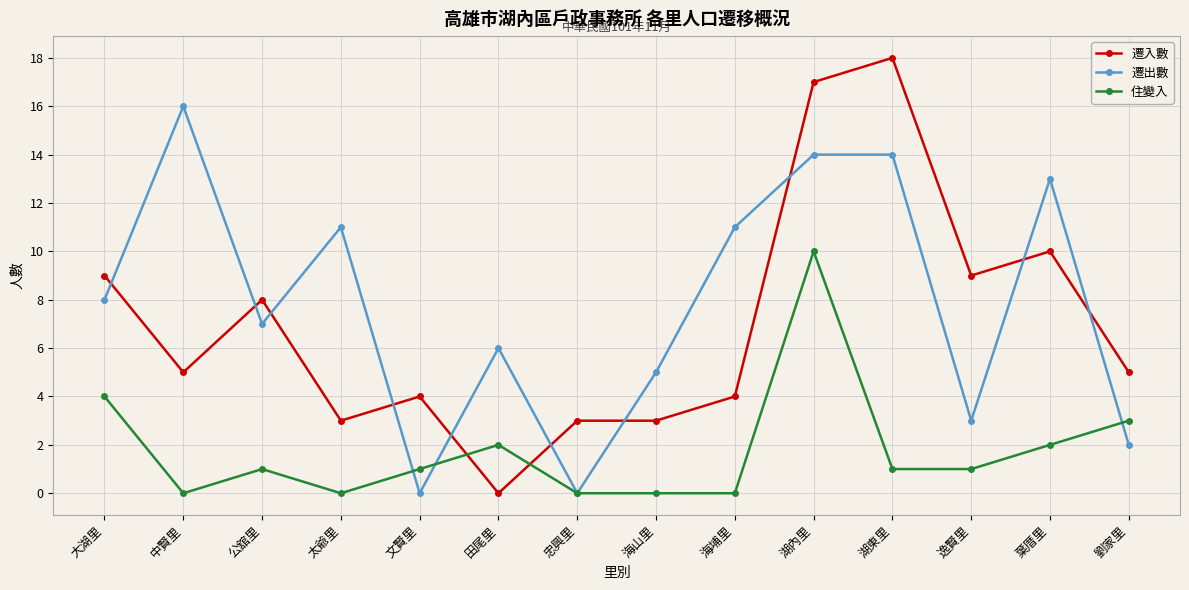

How many values in the 遷出數 series are below 8?

7